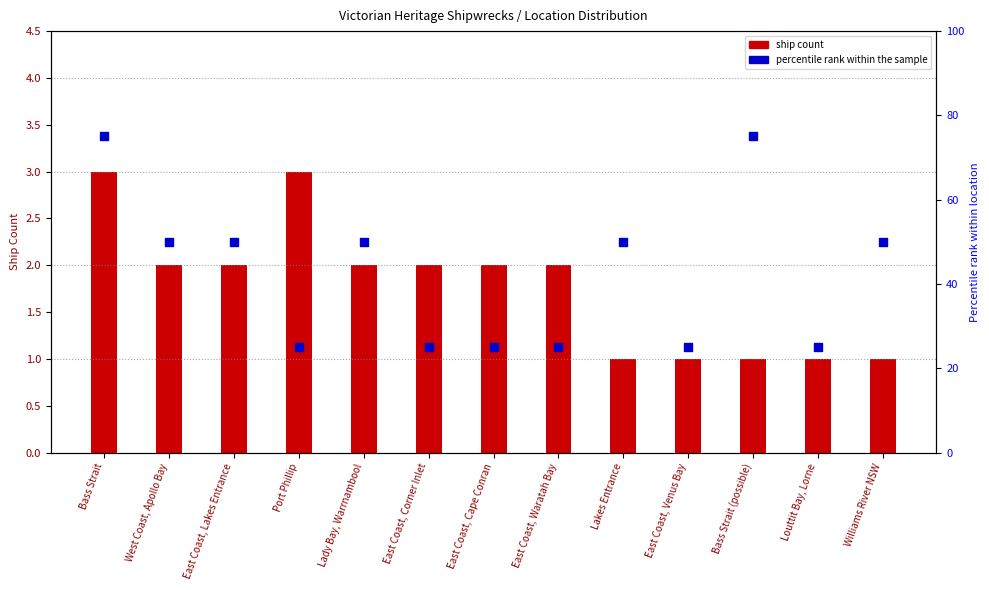

At how many categories does at least one series exceed 43?

7